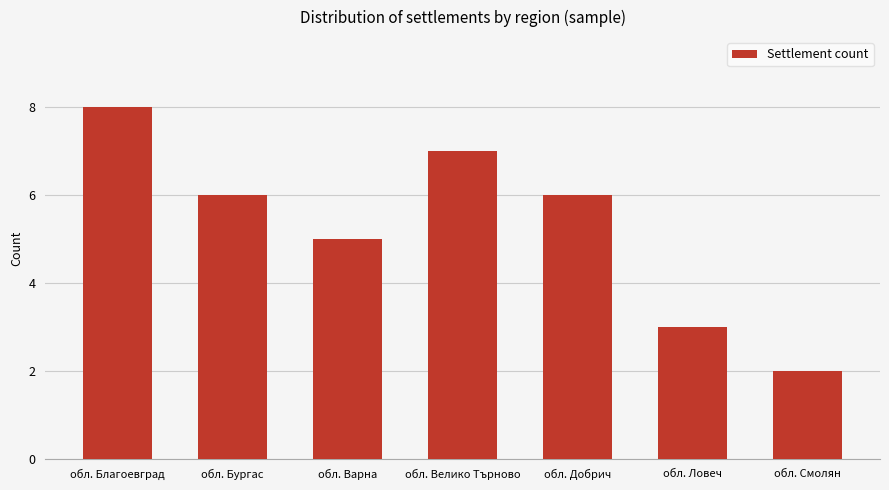

Reading left to right, what are all the values shown in this chart?

обл. Благоевград=8	обл. Бургас=6	обл. Варна=5	обл. Велико Търново=7	обл. Добрич=6	обл. Ловеч=3	обл. Смолян=2